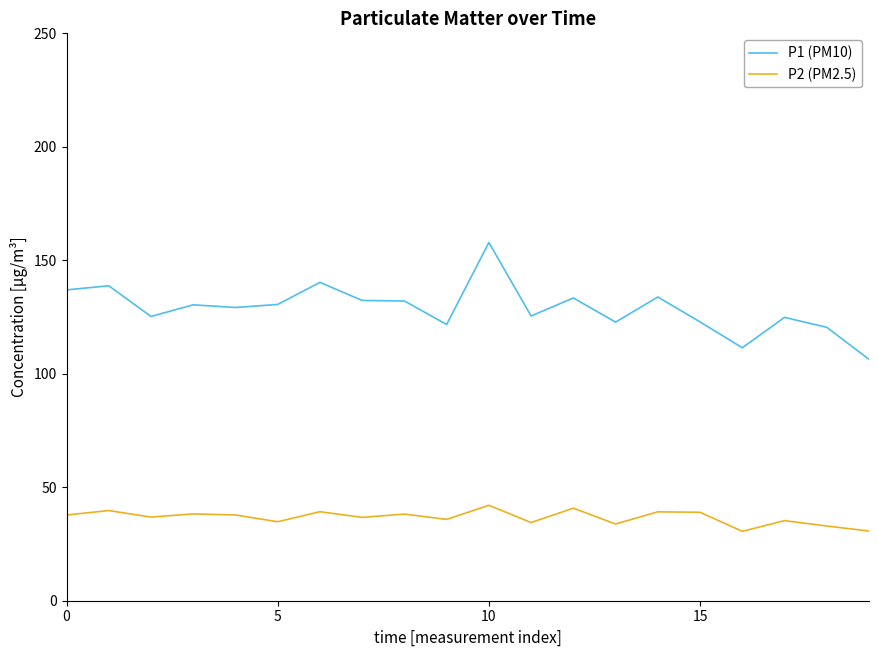

Which series has the largest range (max minus min)?

P1 (PM10)